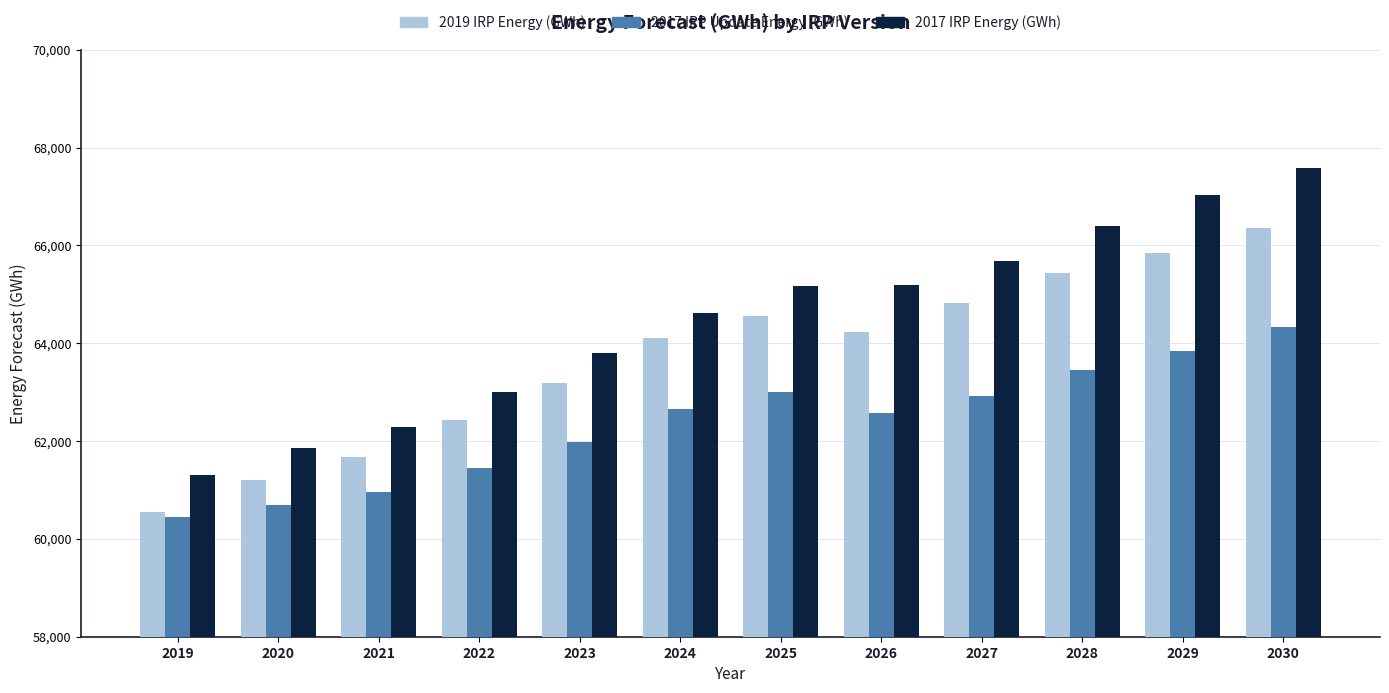

The value of 2017 IRP Energy (GWh) at 2022 is 36885.1. True or false?

False